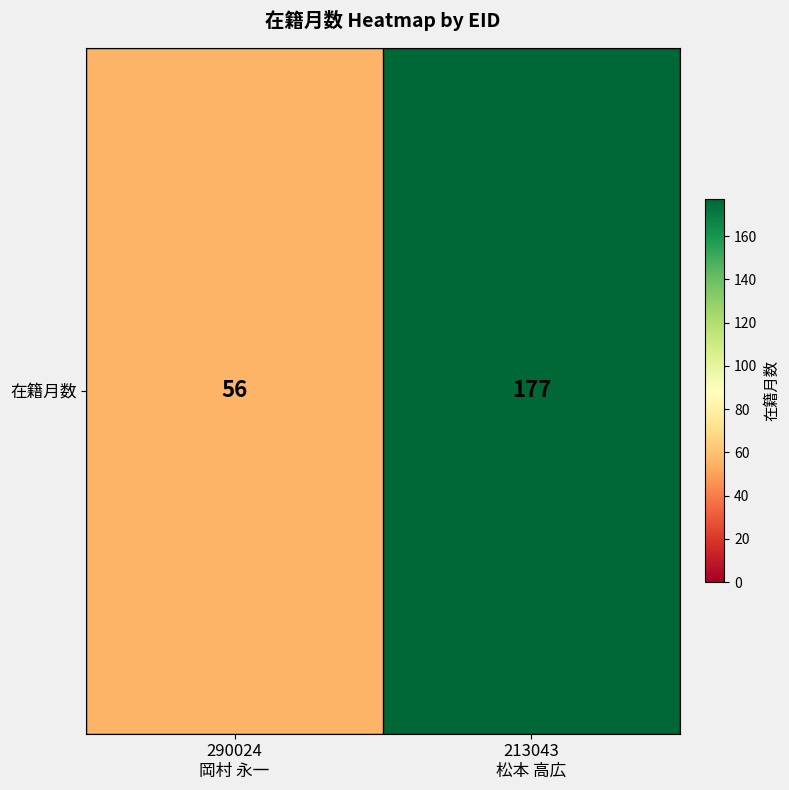

Rank the categories by value from lowest to highest.

290024
岡村 永一, 213043
松本 高広